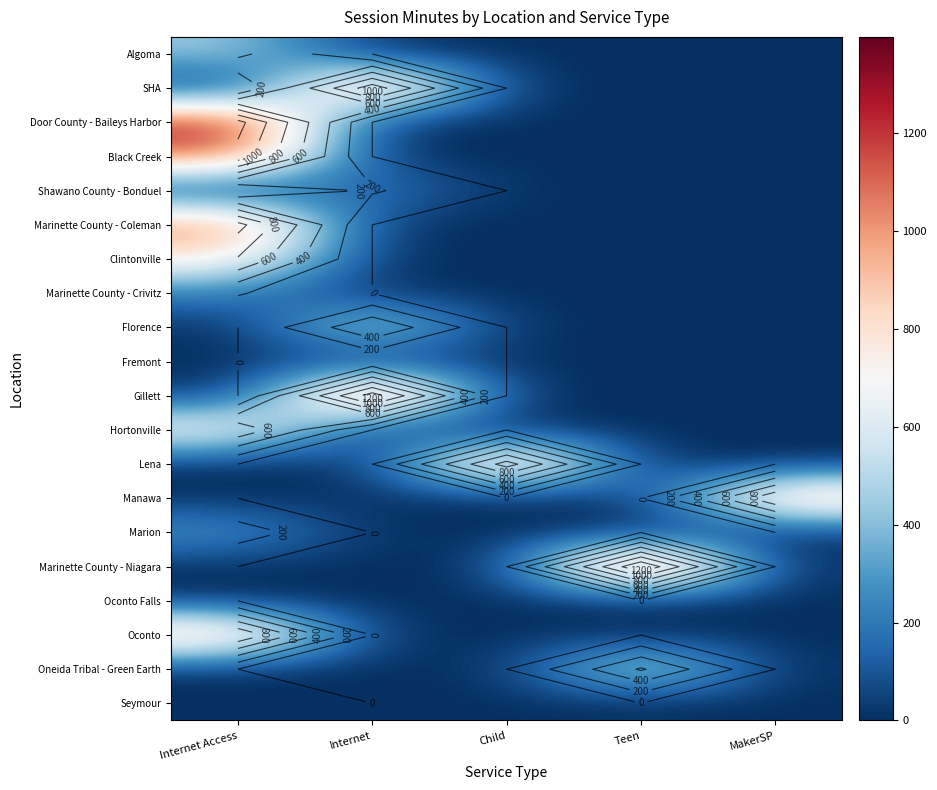

What is the highest value of the Marinette County - Coleman series?

1070.4